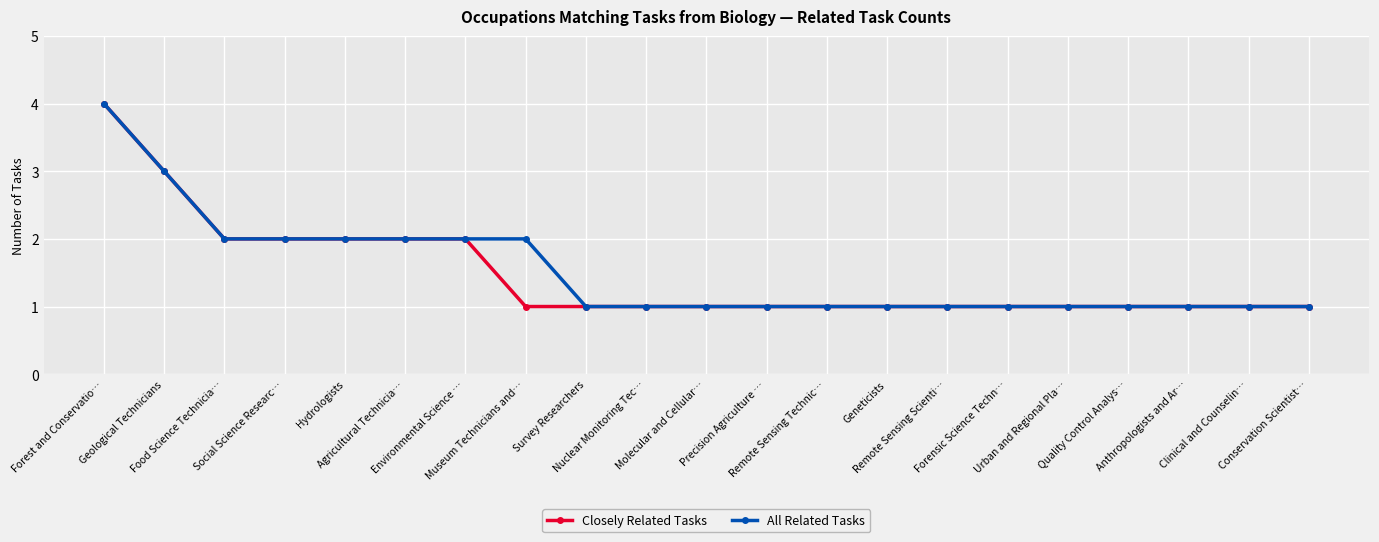

What position from the right is Remote Sensing Scienti…?

7